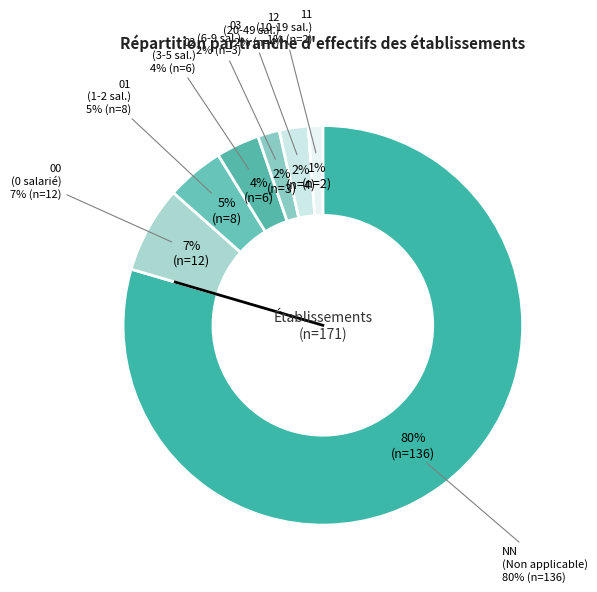

Which slice is the smallest?

11